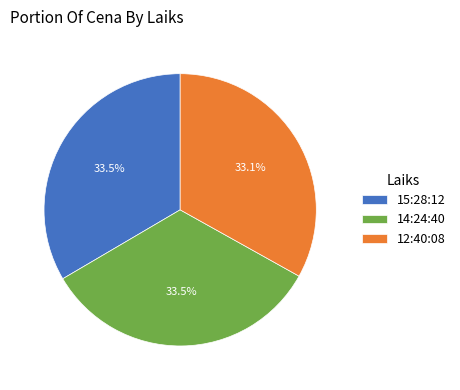

How many slices are in this pie chart?

3